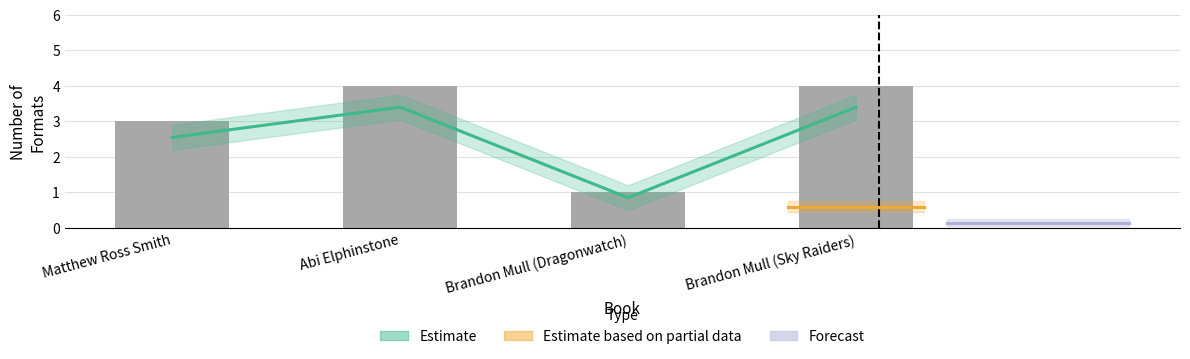

What is the label of the 2nd bar from the right?

Brandon Mull (Dragonwatch)